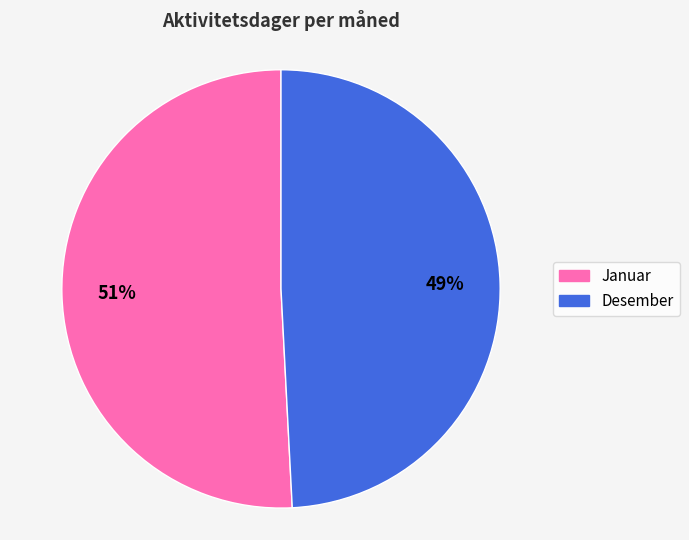

Does Januar represent more than half of the total?

Yes